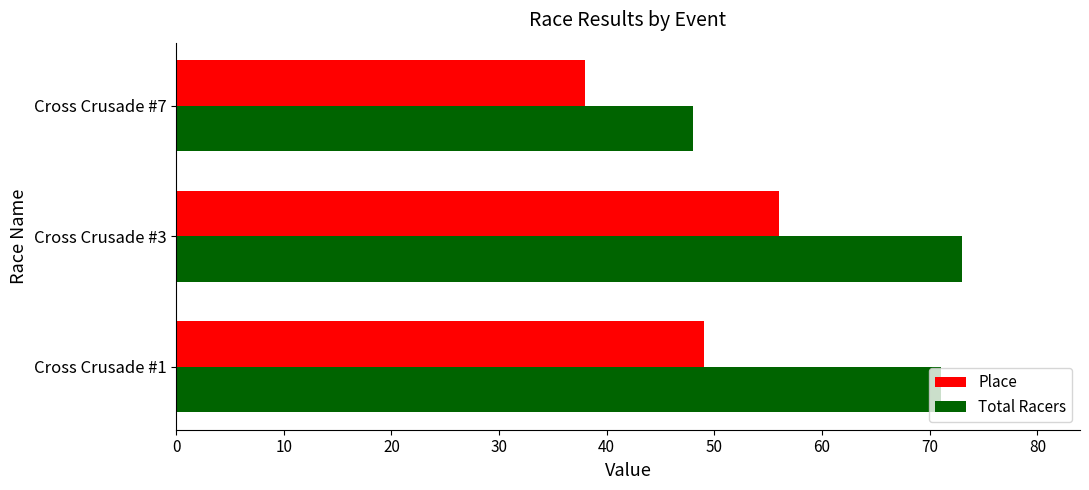

What are all the series names shown in the legend?

Place, Total Racers